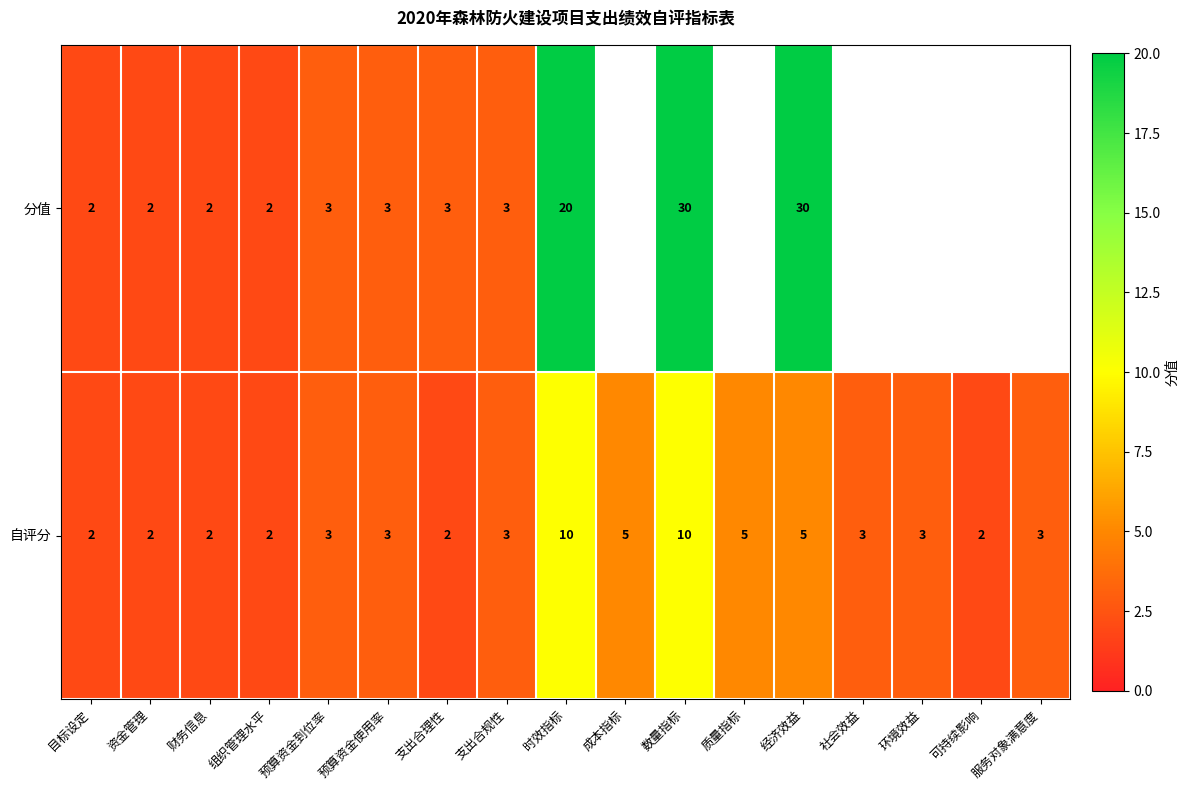

Which series changed the most between 预算资金到位率 and 时效指标?

分值